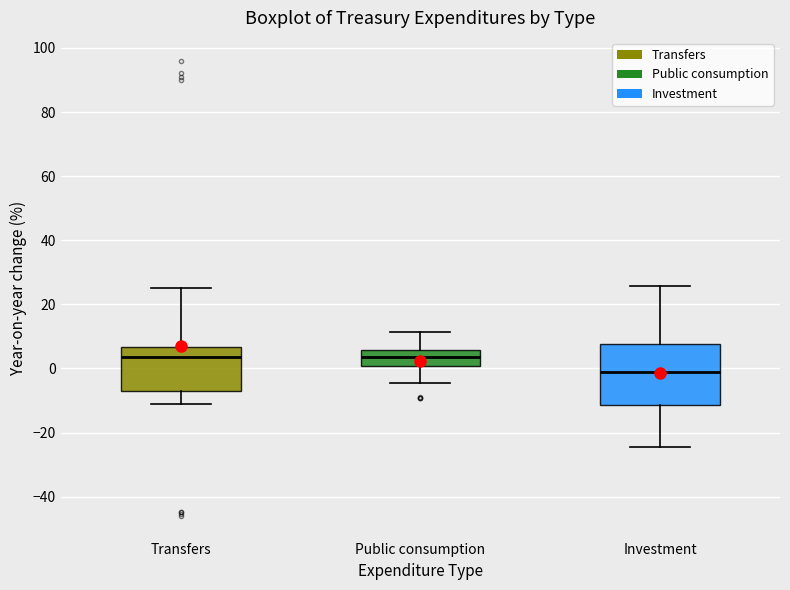

Comparing the boxes themselves (not the whiskers), which one is the tallest?

Investment